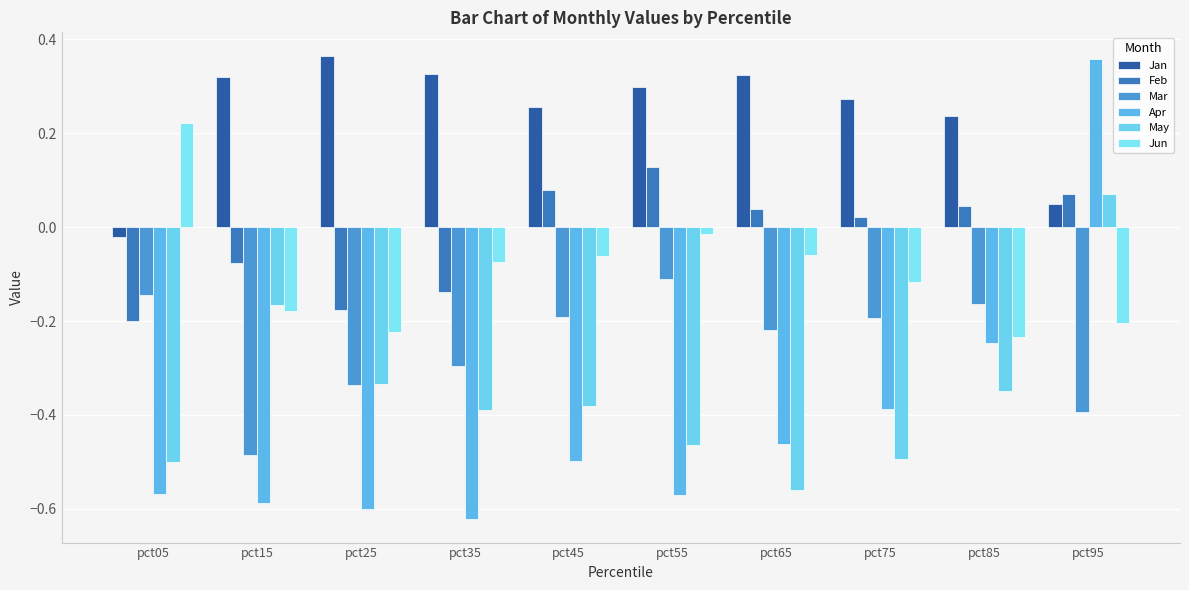

At which category is the sum across all series the highest?

pct95